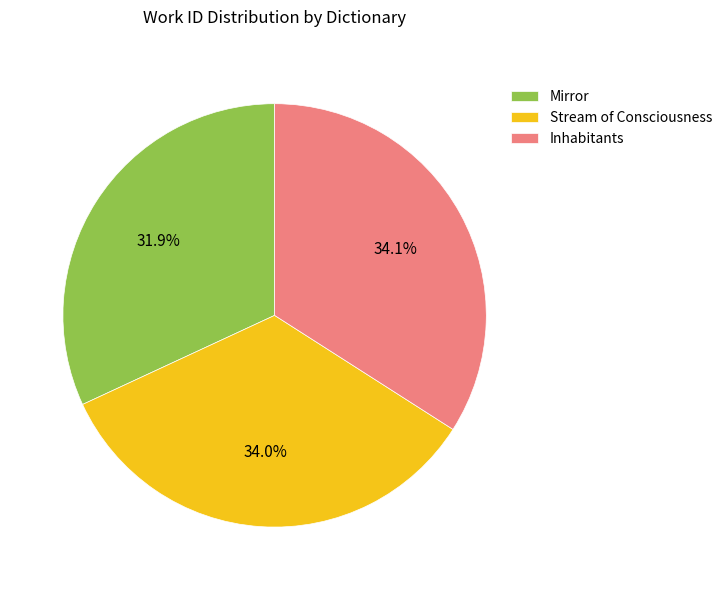

What percentage is the Mirror slice, to the nearest percent?

32%